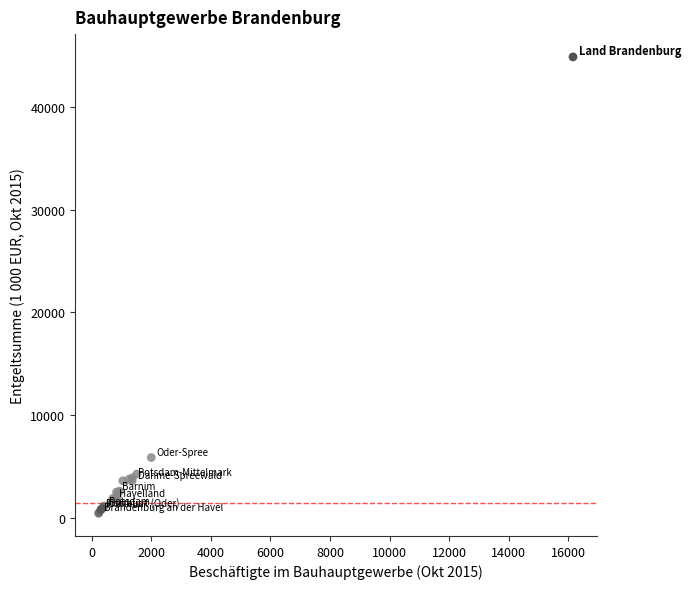

What Y value in the scatter plot is closest to 22671?

5880